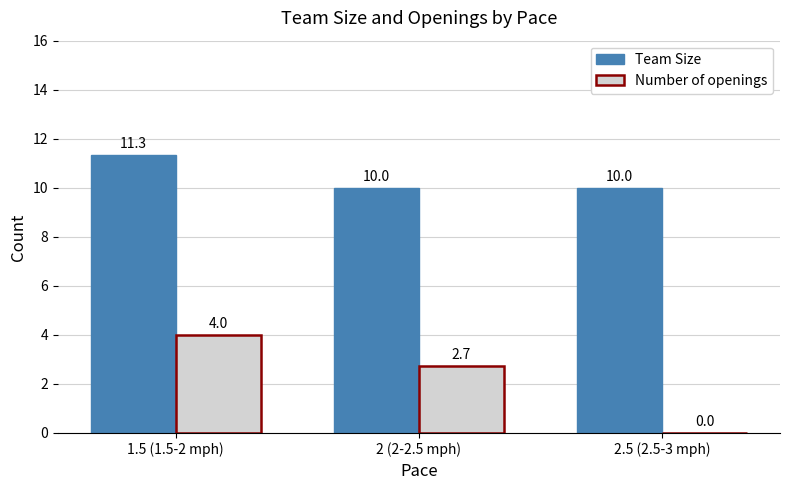

Read the Number of openings value at 2 (2-2.5 mph).

2.7